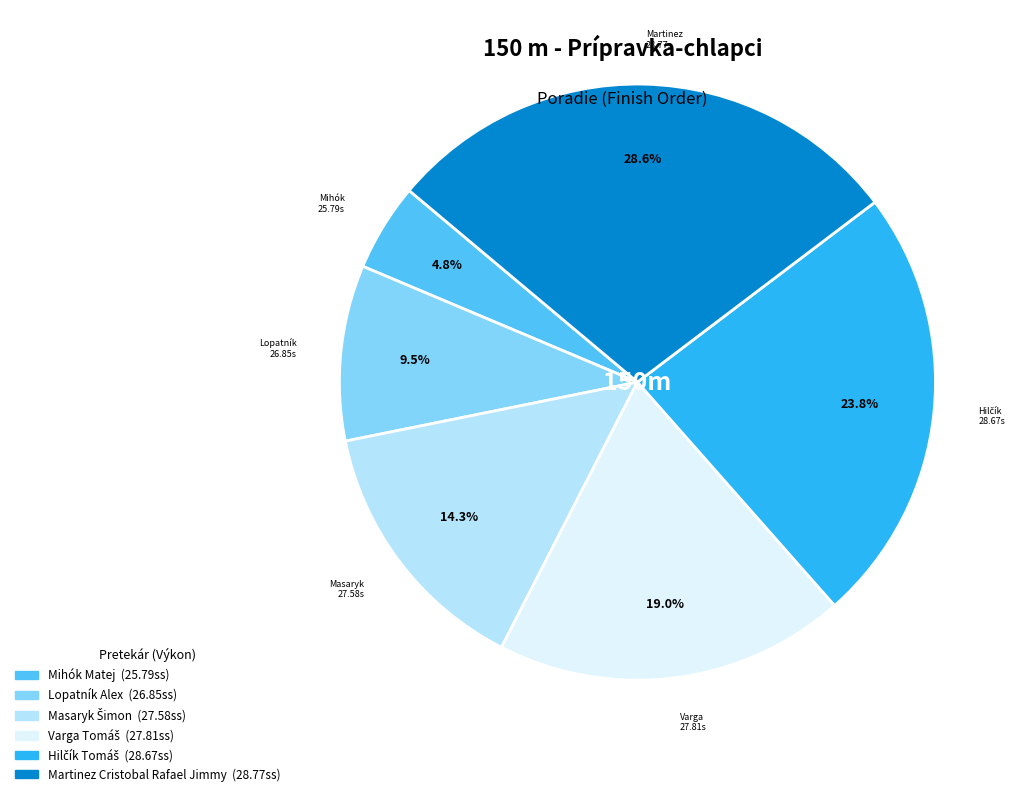

To the nearest percent, what portion does Mihók Matej represent?

5%